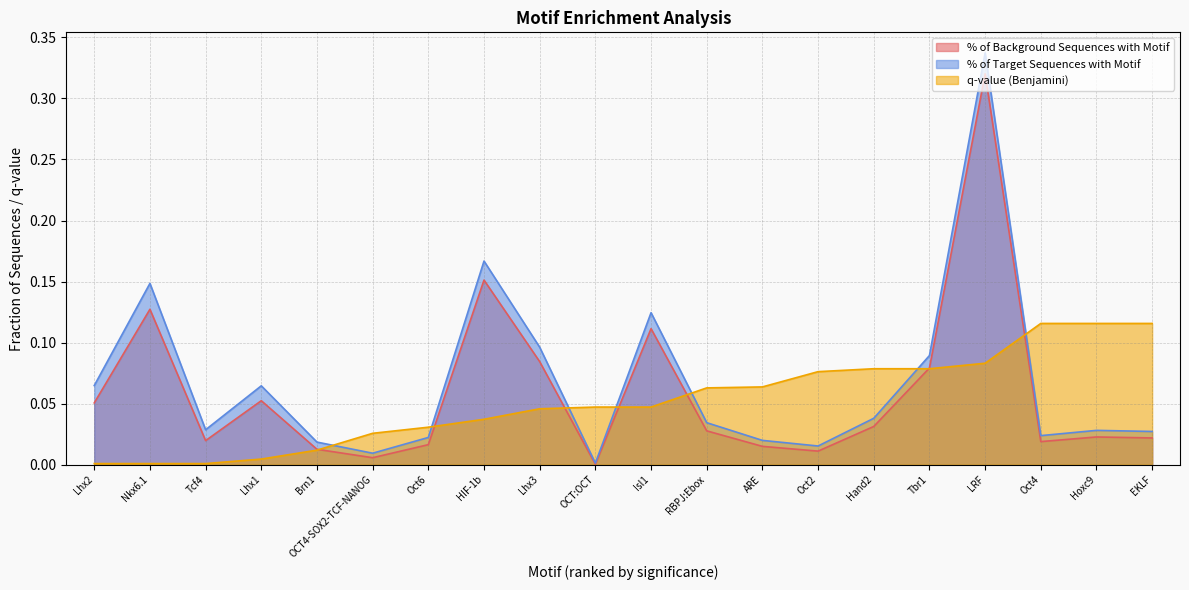

Reading right to left, transcribe all the data shown in this chart.

% of Background Sequences with Motif: EKLF=0.0	Hoxc9=0.0	Oct4=0.0	LRF=0.3	Tbr1=0.1	Hand2=0.0	Oct2=0.0	ARE=0.0	RBPJ:Ebox=0.0	Isl1=0.1	OCT:OCT=0.0	Lhx3=0.1	HIF-1b=0.2	Oct6=0.0	OCT4-SOX2-TCF-NANOG=0.0	Brn1=0.0	Lhx1=0.1	Tcf4=0.0	Nkx6.1=0.1	Lhx2=0.1
% of Target Sequences with Motif: EKLF=0.0	Hoxc9=0.0	Oct4=0.0	LRF=0.3	Tbr1=0.1	Hand2=0.0	Oct2=0.0	ARE=0.0	RBPJ:Ebox=0.0	Isl1=0.1	OCT:OCT=0.0	Lhx3=0.1	HIF-1b=0.2	Oct6=0.0	OCT4-SOX2-TCF-NANOG=0.0	Brn1=0.0	Lhx1=0.1	Tcf4=0.0	Nkx6.1=0.1	Lhx2=0.1
q-value (Benjamini): EKLF=0.1	Hoxc9=0.1	Oct4=0.1	LRF=0.1	Tbr1=0.1	Hand2=0.1	Oct2=0.1	ARE=0.1	RBPJ:Ebox=0.1	Isl1=0.0	OCT:OCT=0.0	Lhx3=0.0	HIF-1b=0.0	Oct6=0.0	OCT4-SOX2-TCF-NANOG=0.0	Brn1=0.0	Lhx1=0.0	Tcf4=0.0	Nkx6.1=0.0	Lhx2=0.0